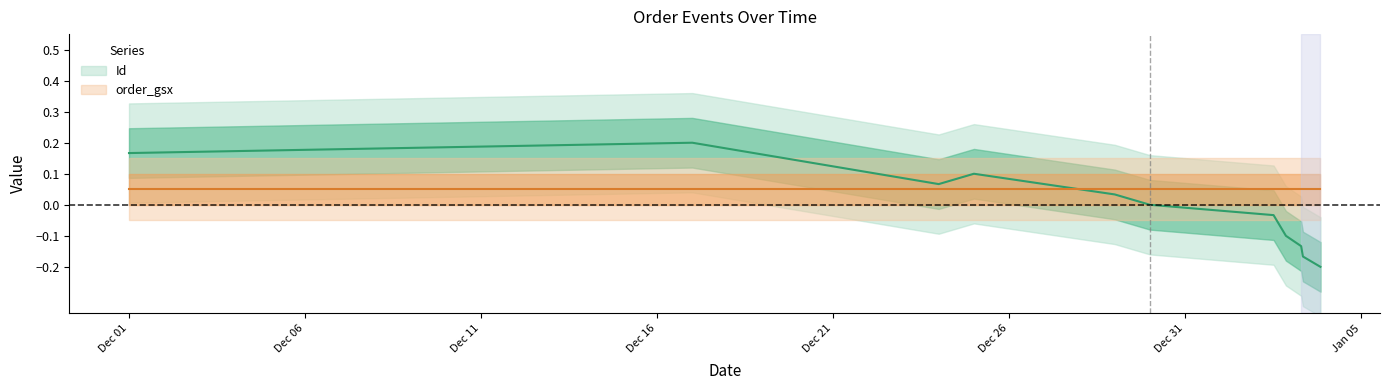

What is the label of the 1st point from the right?

2025-01-03 20:14